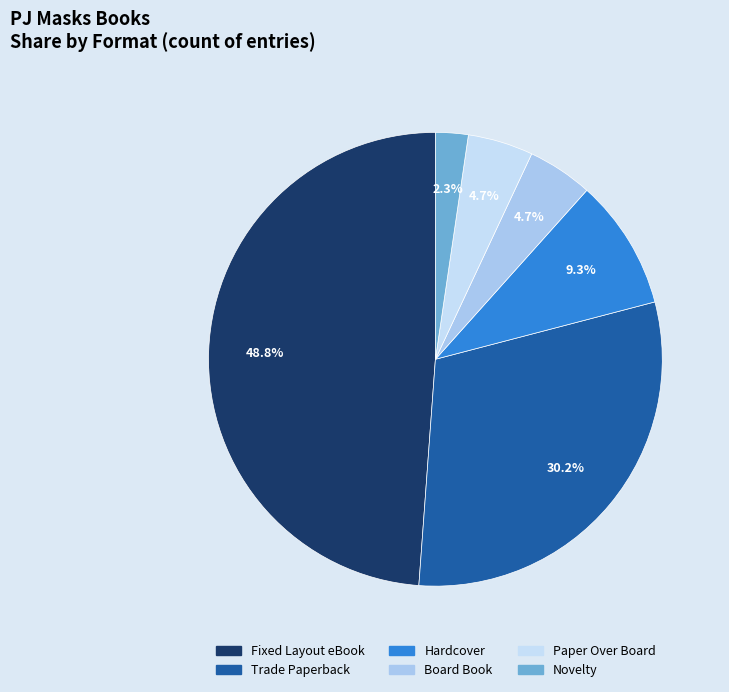

To the nearest percent, what is the difference between the largest and smallest slice percentages?

47%